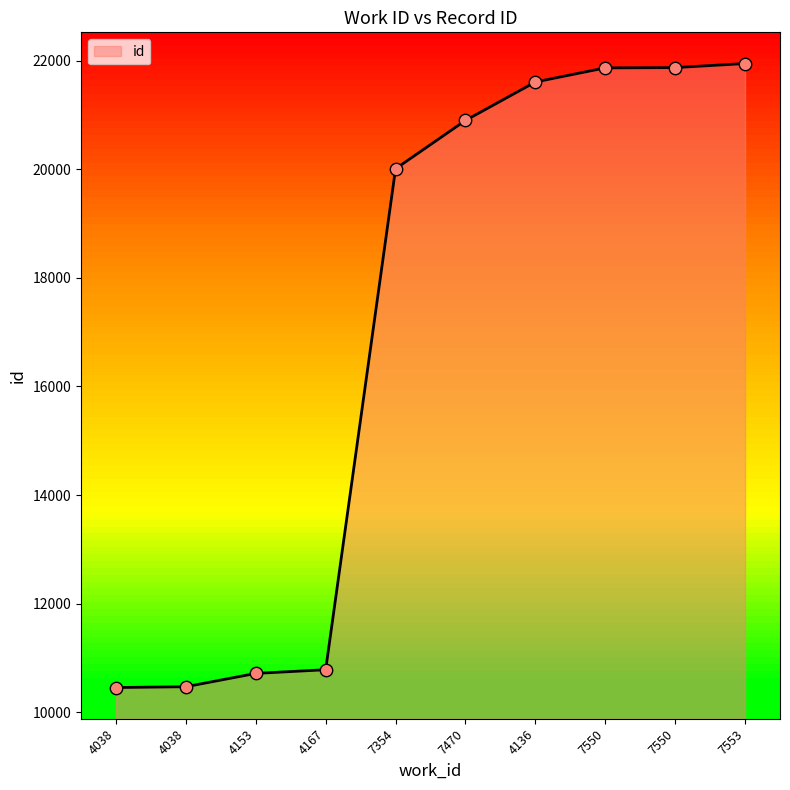

Is this an area chart (filled region under the line)?

Yes